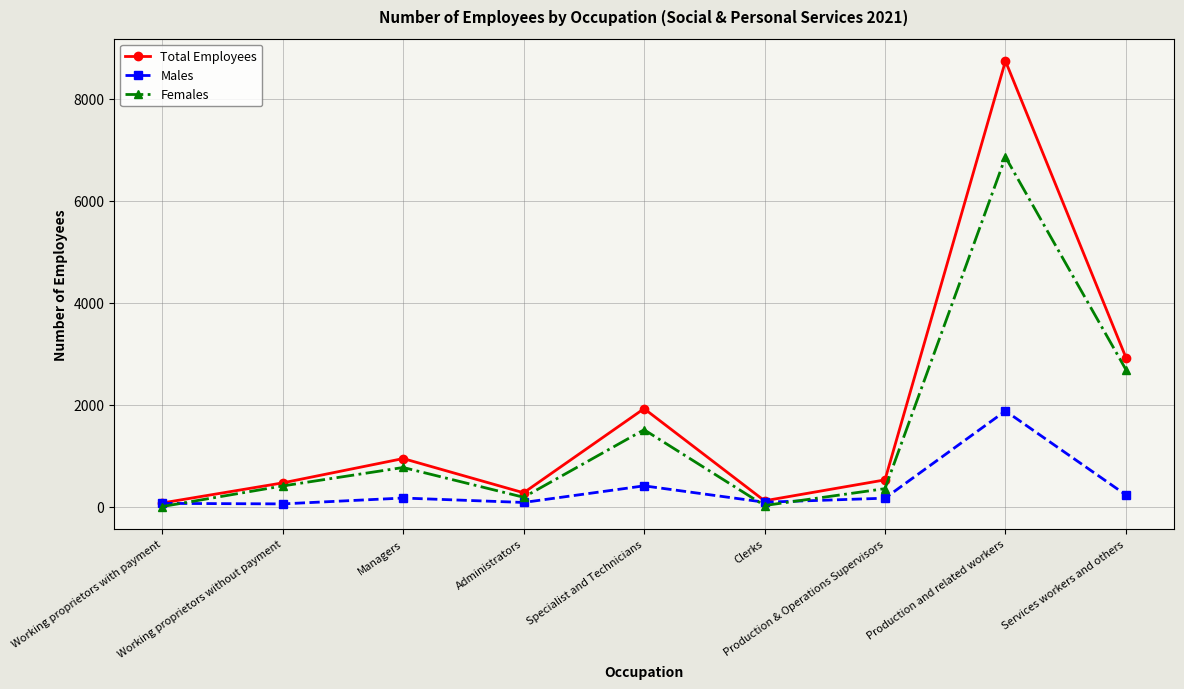

What is the difference between the Males values at Clerks and Production & Operations Supervisors?

79